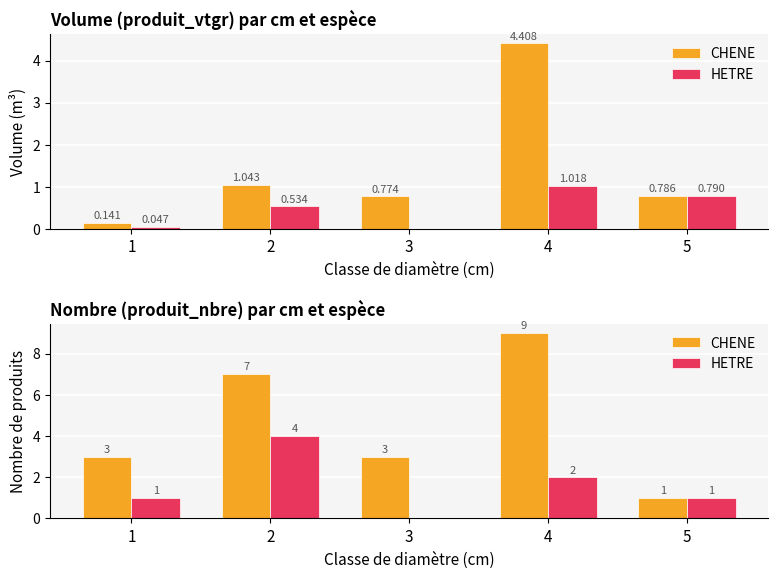

What is the total value across all series at 3?

3